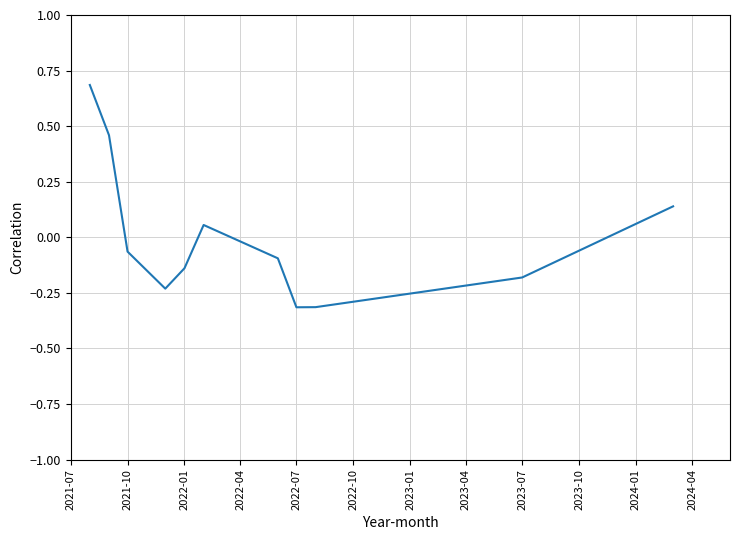

How many lines are shown in the chart?

1